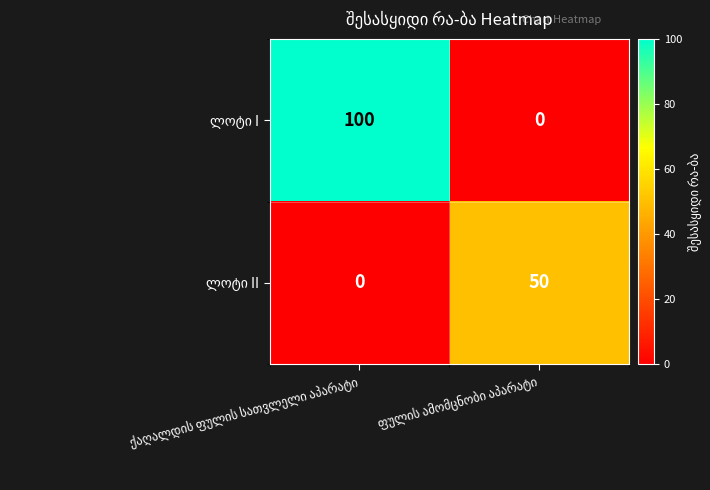

How many data points does each series have?

2